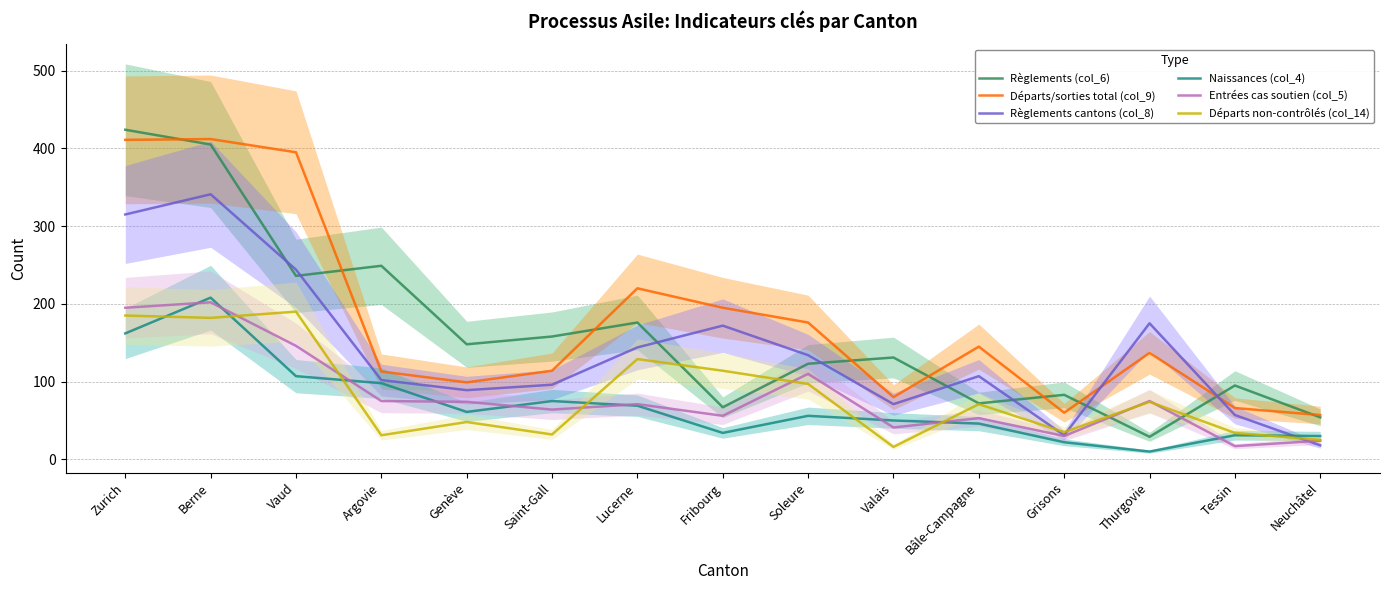

Where is Règlements cantons (col_8) nearest to the value 179?

Thurgovie